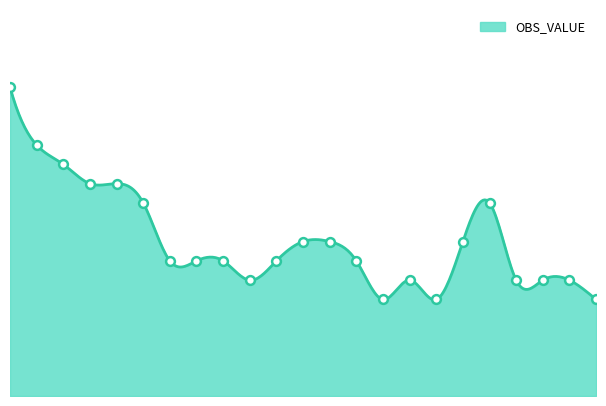

What is the ratio of the value at 2014 to the value at 2007?

0.7